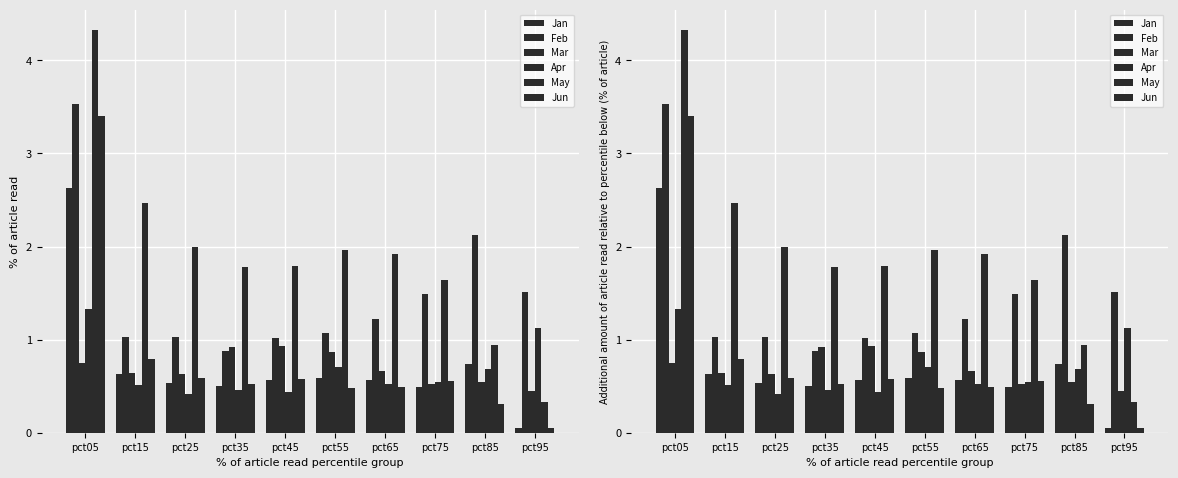

Between pct85 and pct95, which series saw the biggest shift?

Jan